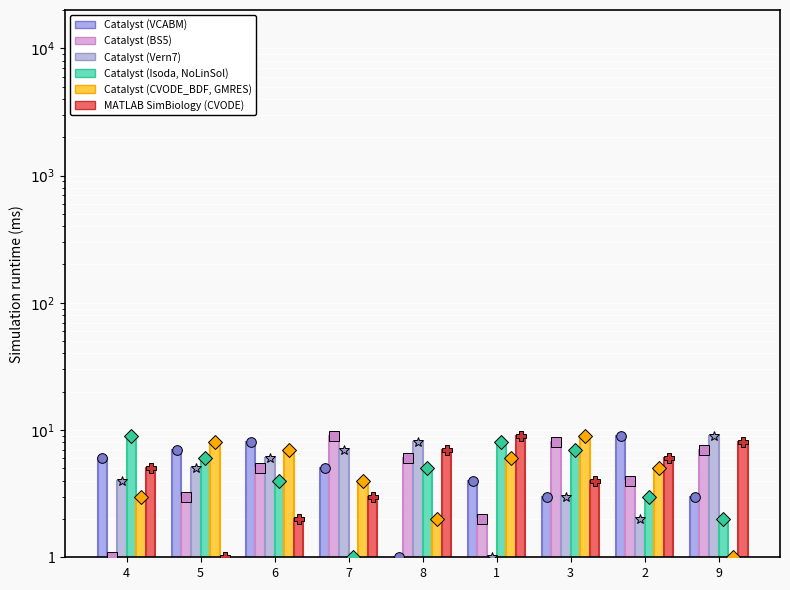

What is the label of the 1st bar from the right?

9